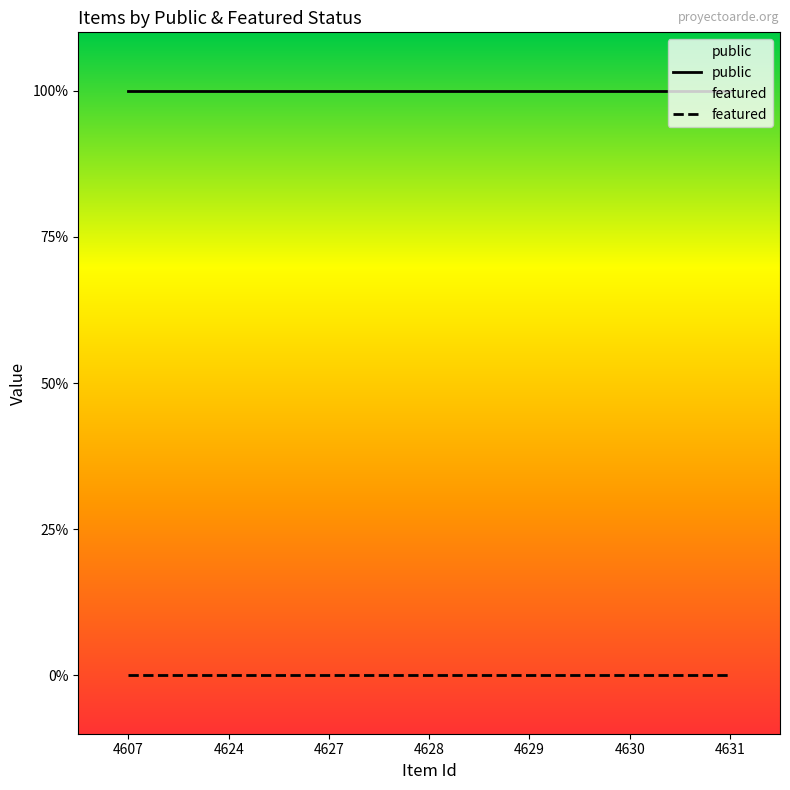

Does the chart have visible grid lines?

No